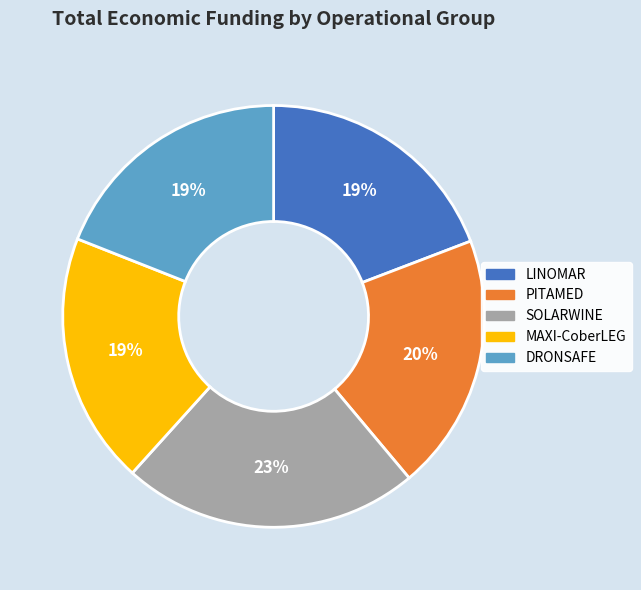

Is it true that MAXI-CoberLEG is 19% of the pie?

True